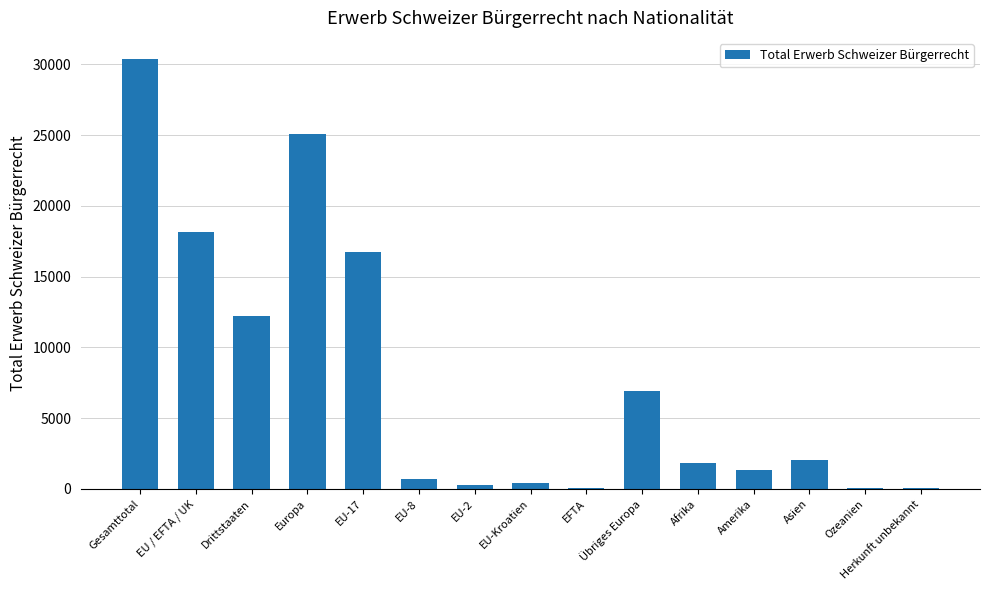

The chart shows a value of 35527 at Europa. True or false?

False